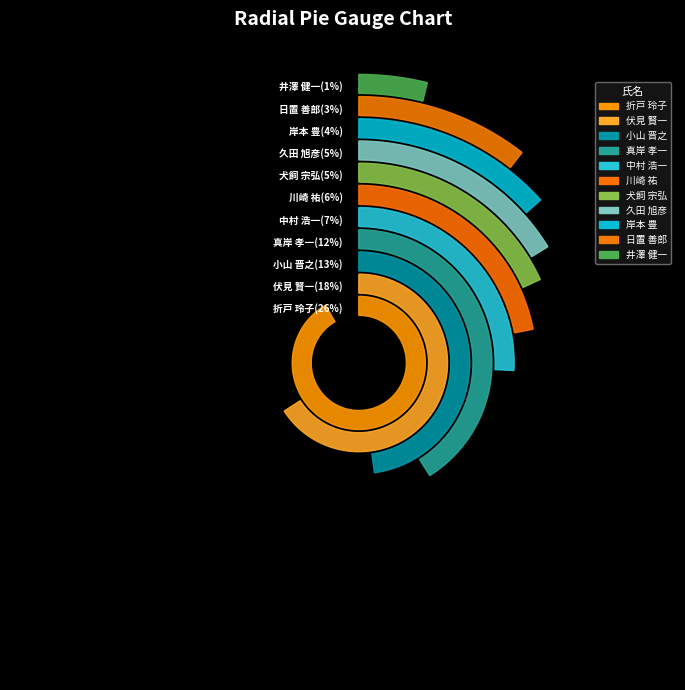

To the nearest percent, what is the average slice percentage?

9%